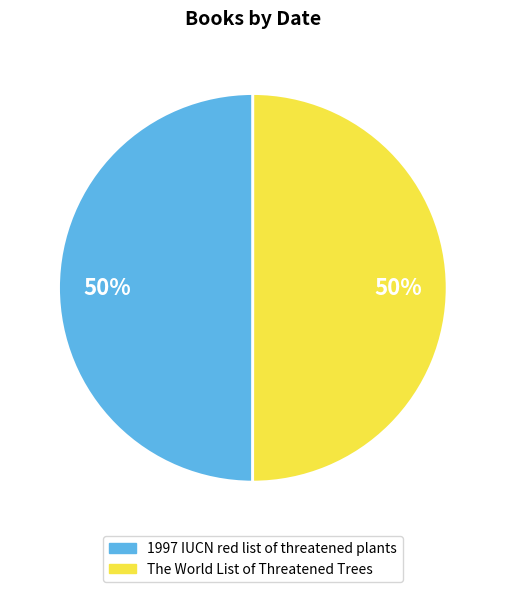

Count the number of slices in the pie.

2